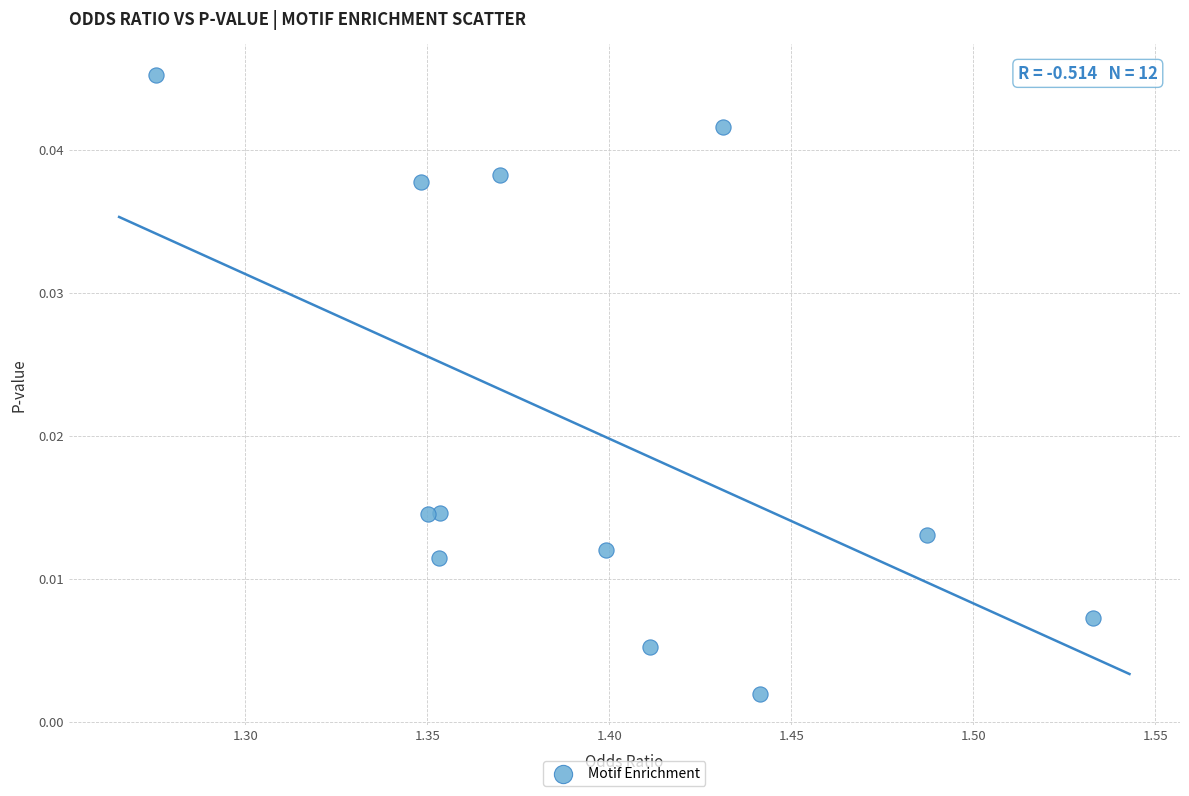

What is the range of X values (max minus min)?

0.3